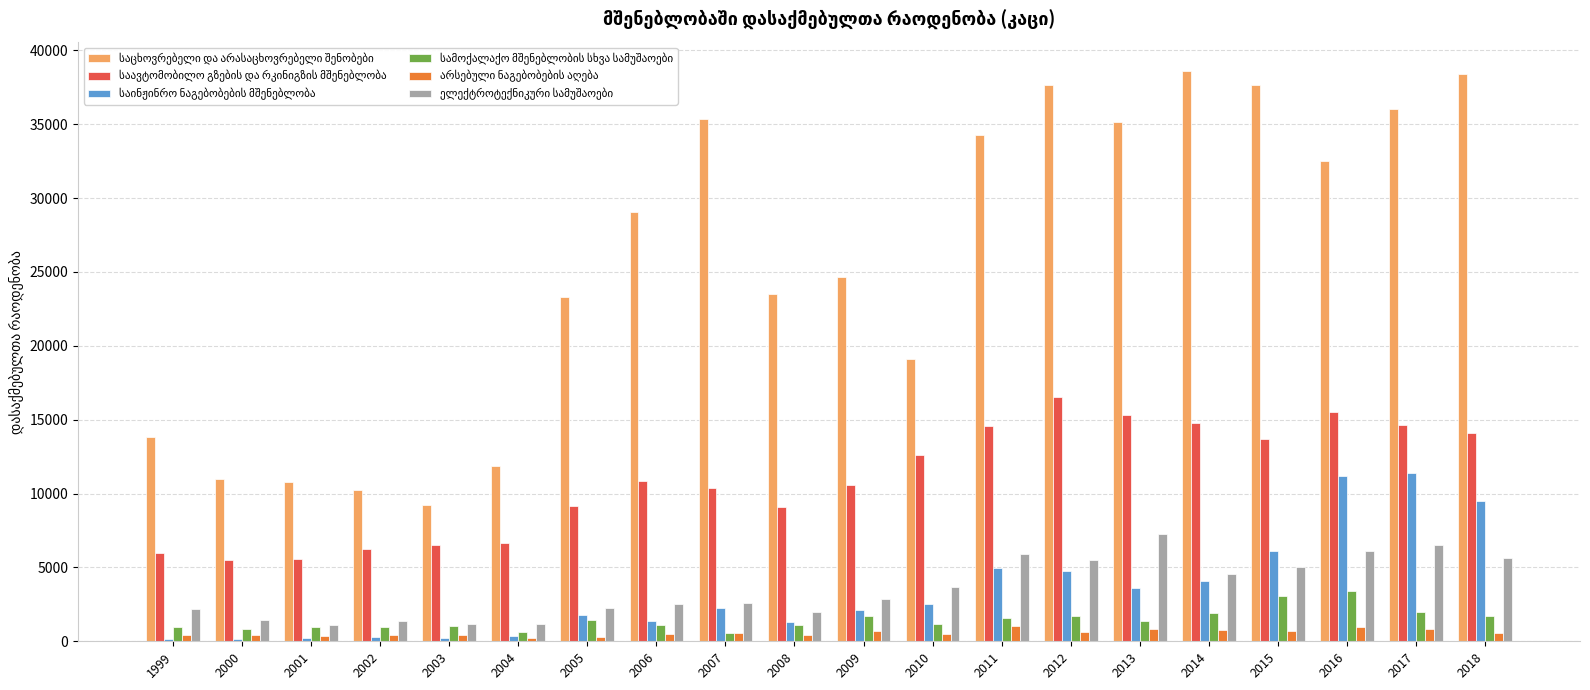

Are the bars grouped side by side (vs. stacked)?

Yes